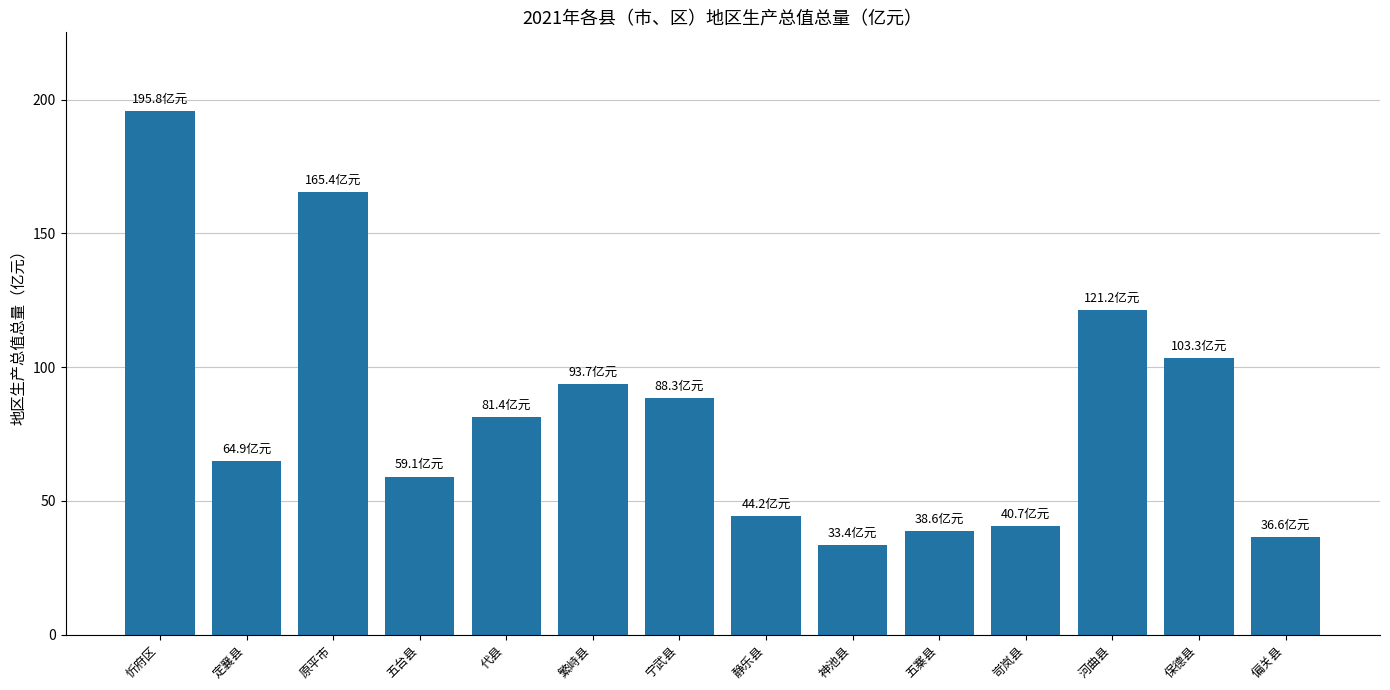

True or false: the data shows 195.8 at 忻府区.

True